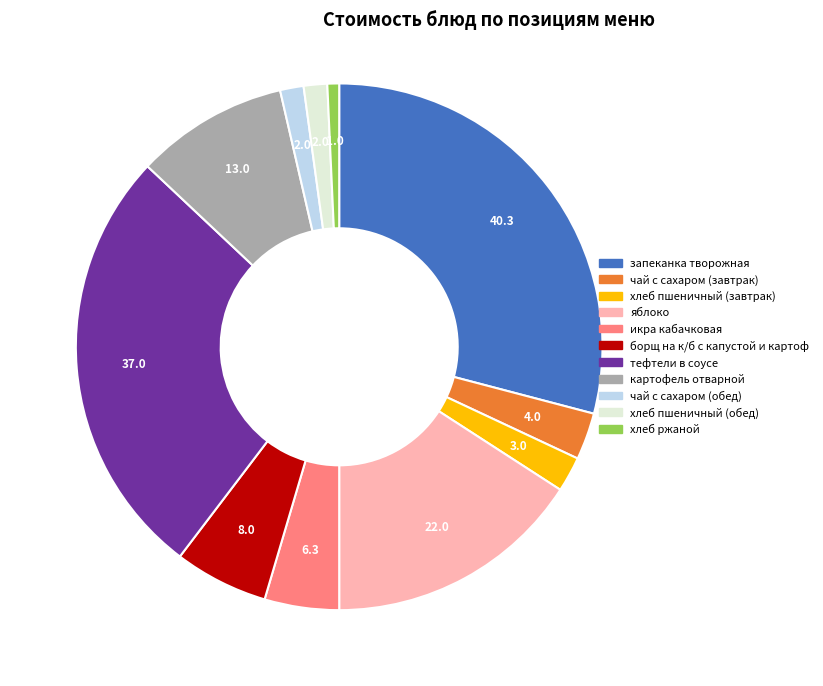

Is it true that запеканка творожная is 29% of the pie?

True